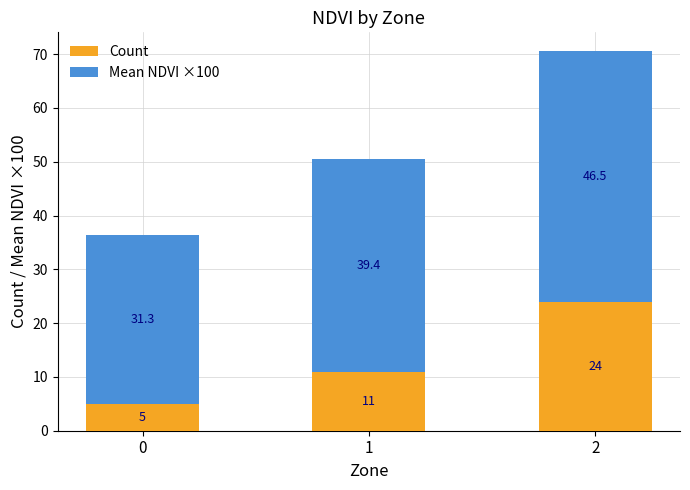

Rank the categories by Count value from lowest to highest.

0, 1, 2